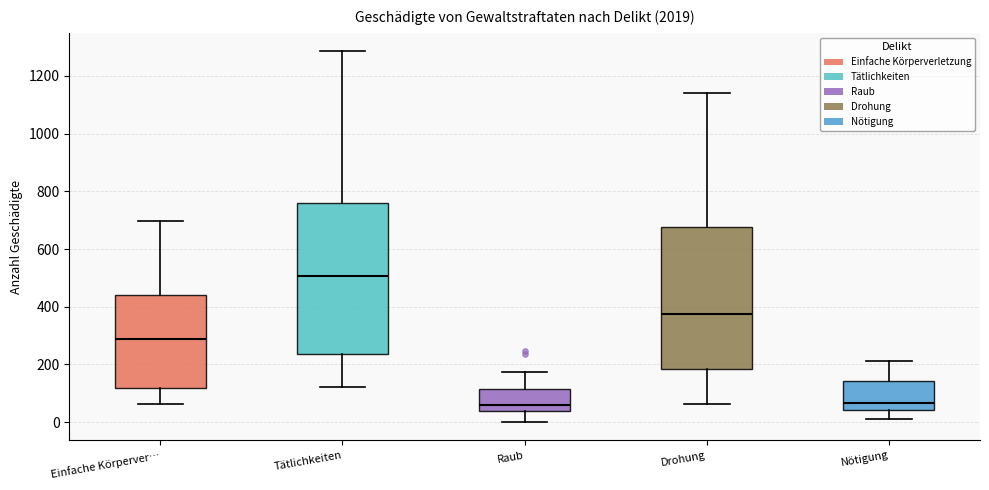

Reading left to right, read every box against the y-axis: the position of its median line, the range the box covers, and the ends of its whiskers. The values are not printed on the chart, so give them approximately, as read against the axis.

Einfache Körperver…: median 280, box 120 to 440, whiskers 60 to 700
Tätlichkeiten: median 500, box 240 to 760, whiskers 120 to 1280
Raub: median 60, box 40 to 120, whiskers 0 to 180
Drohung: median 380, box 180 to 680, whiskers 60 to 1140
Nötigung: median 60, box 40 to 140, whiskers 20 to 220